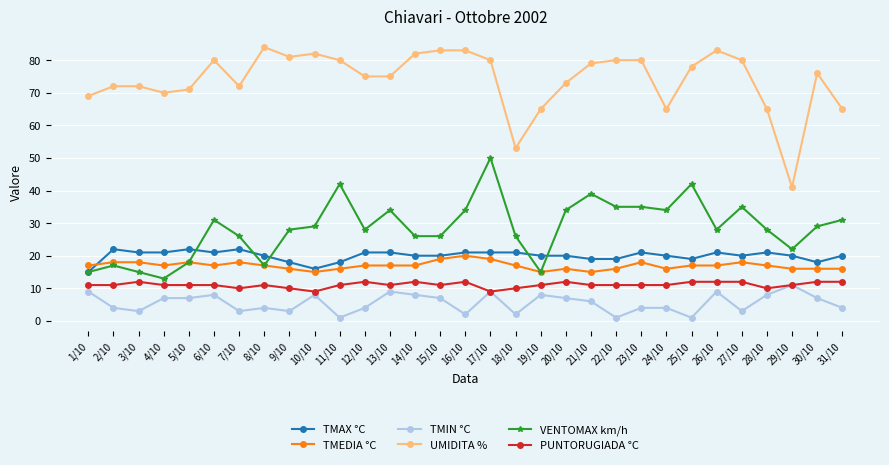

Read the TMIN °C value at 17/10, to the nearest 10.

10